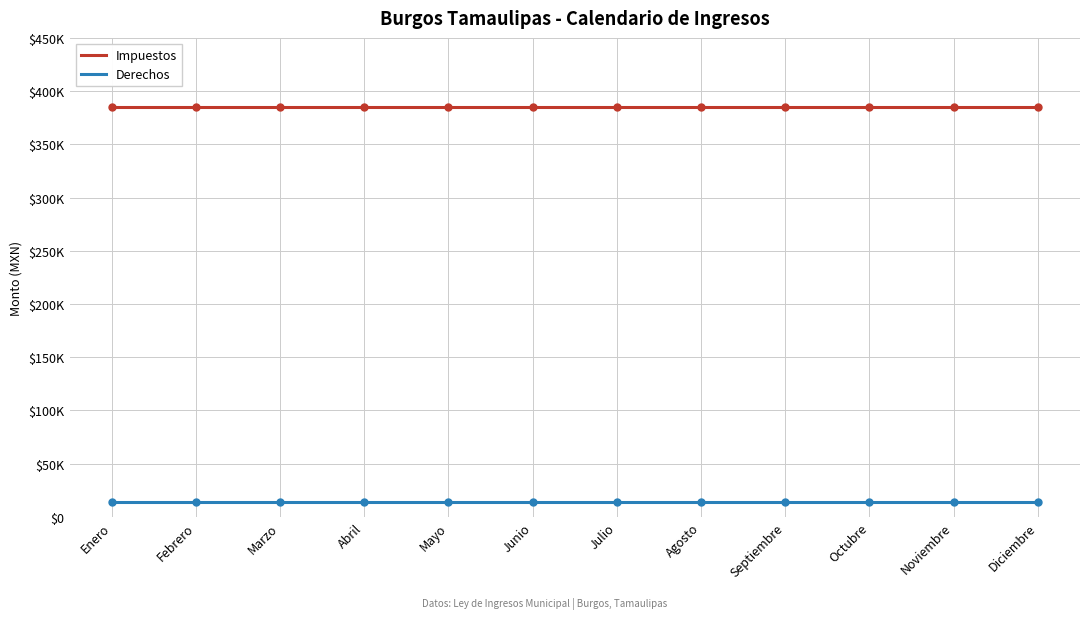

True or false: Derechos has more than 1 interior local peaks.

False